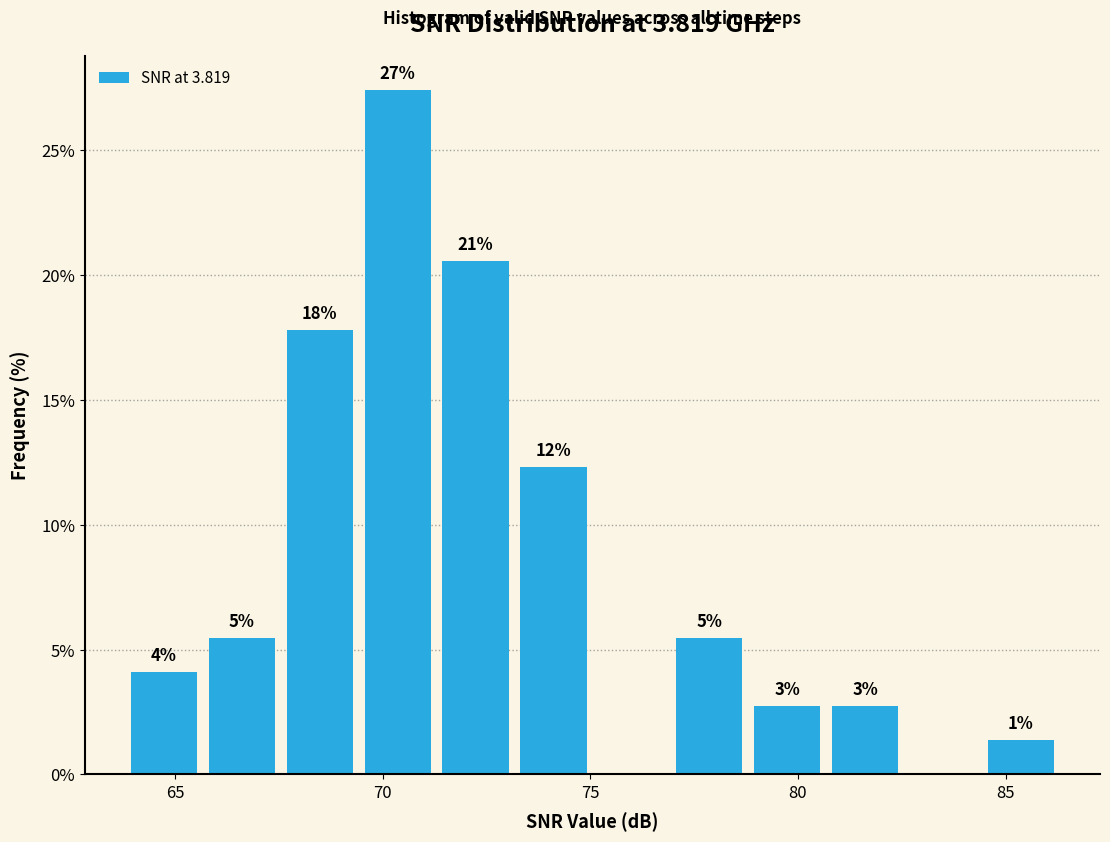

Around what value on the x-axis is the tallest bar? Give the approximate position of its centre, as read against the axis.

70.5